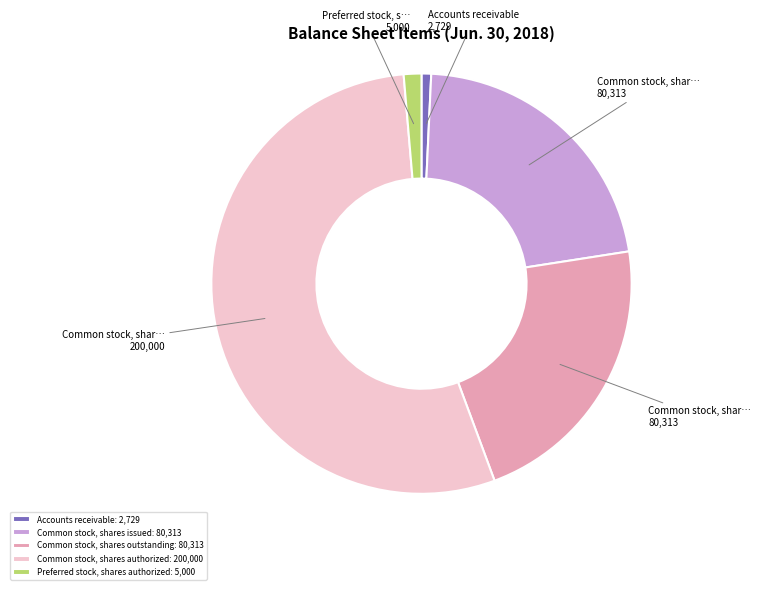

Is it true that Preferred stock, shares authorized: 5,000 is 1% of the pie?

True